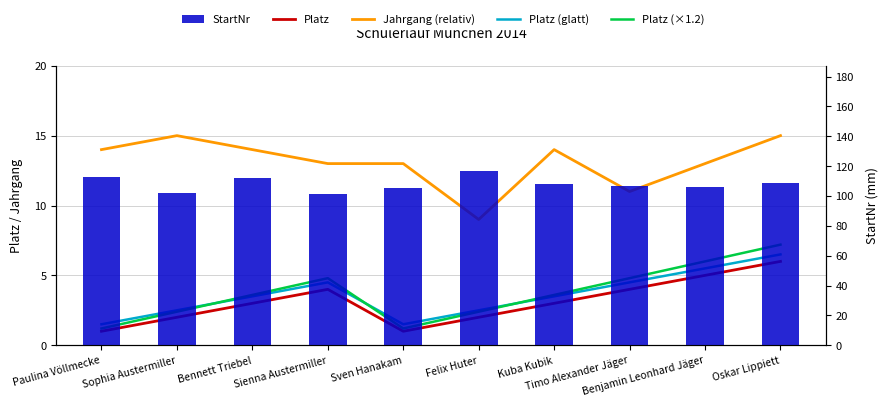

What is the difference between the highest and lowest values at Sienna Austermiller?

97.0